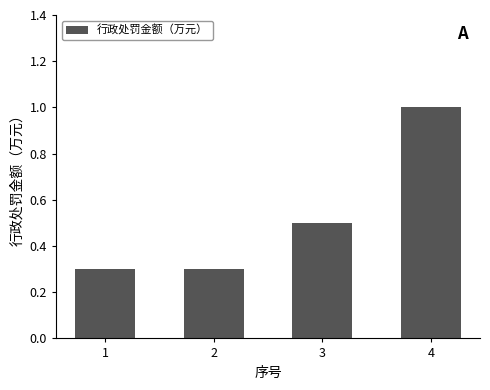

What is the difference between the maximum and minimum values?

0.7